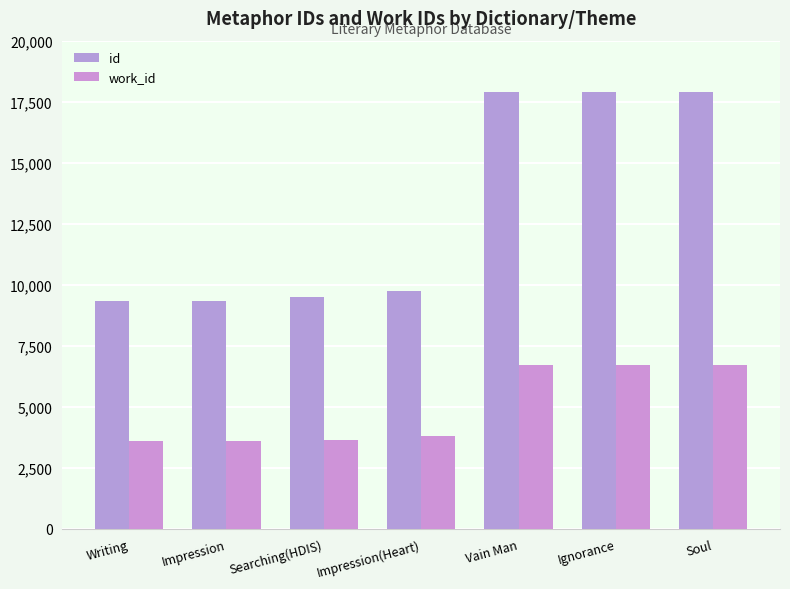

What is the minimum value shown in the chart?

3596